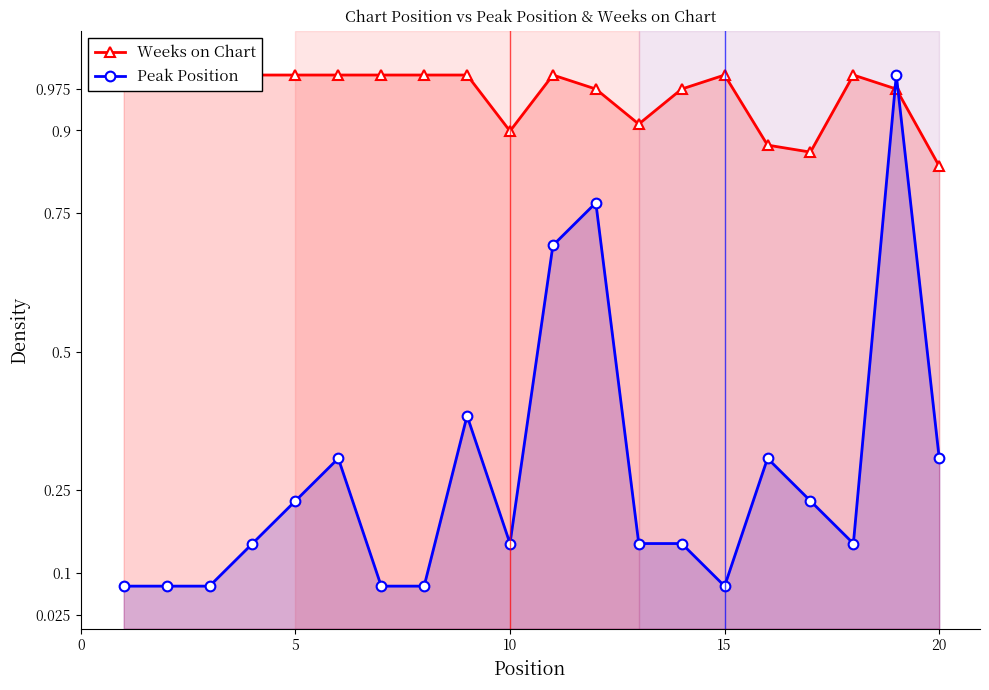

What is the maximum value for Peak Position?

1.0